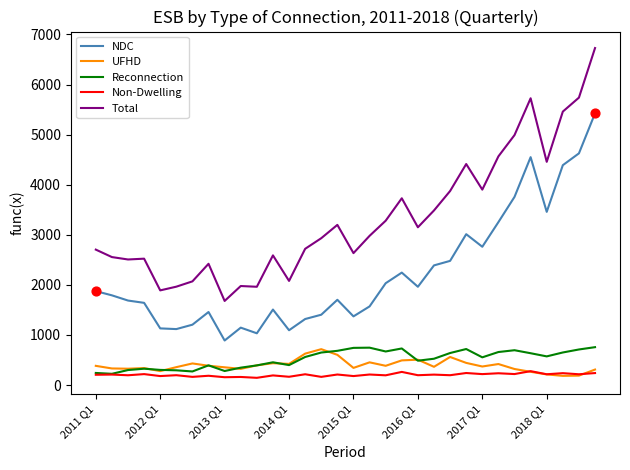

Which series has the widest spread of values?

Total